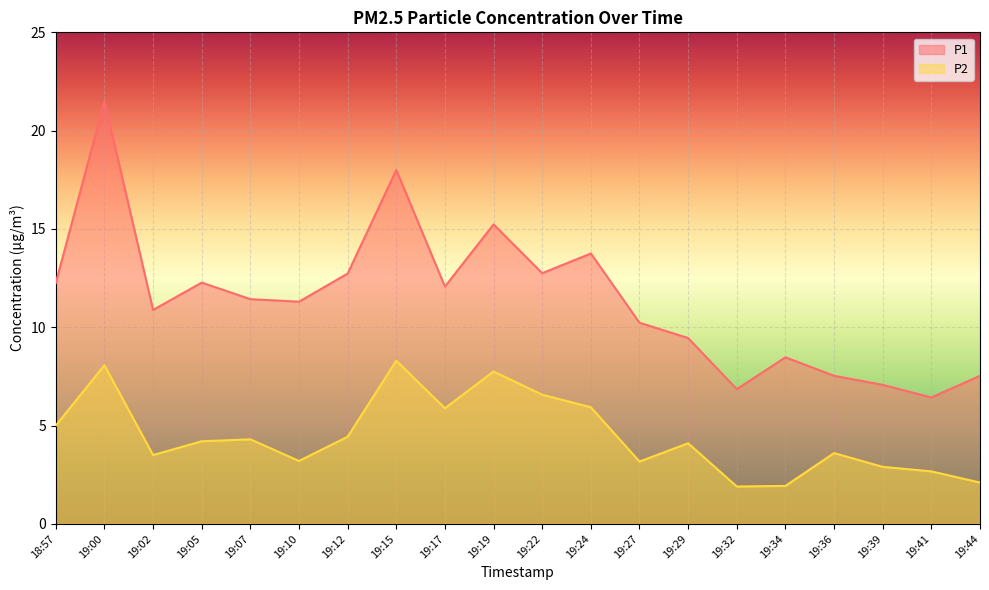

True or false: P1 has more than 2 interior local peaks.

True